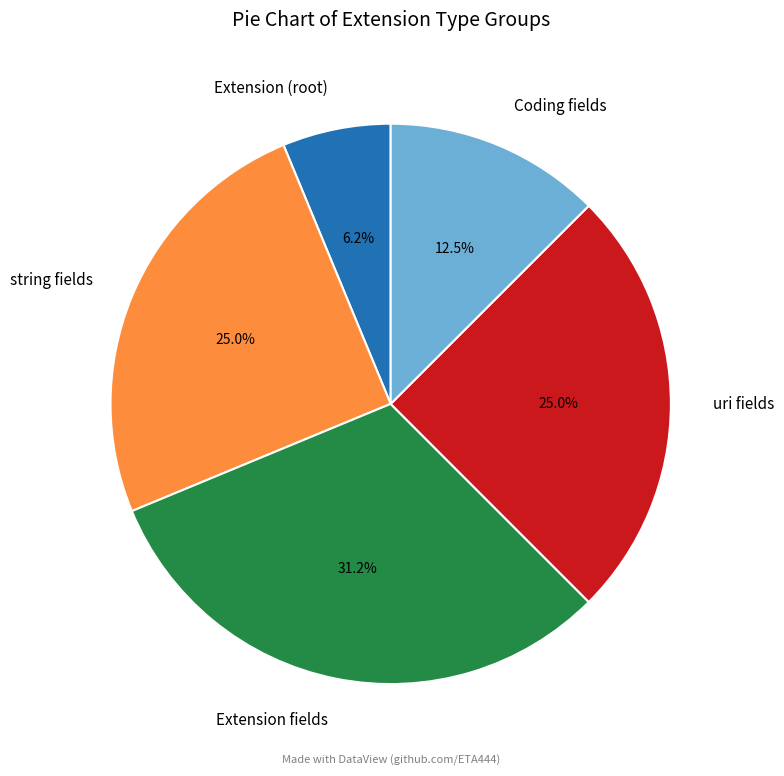

Is uri fields the majority of the pie?

No